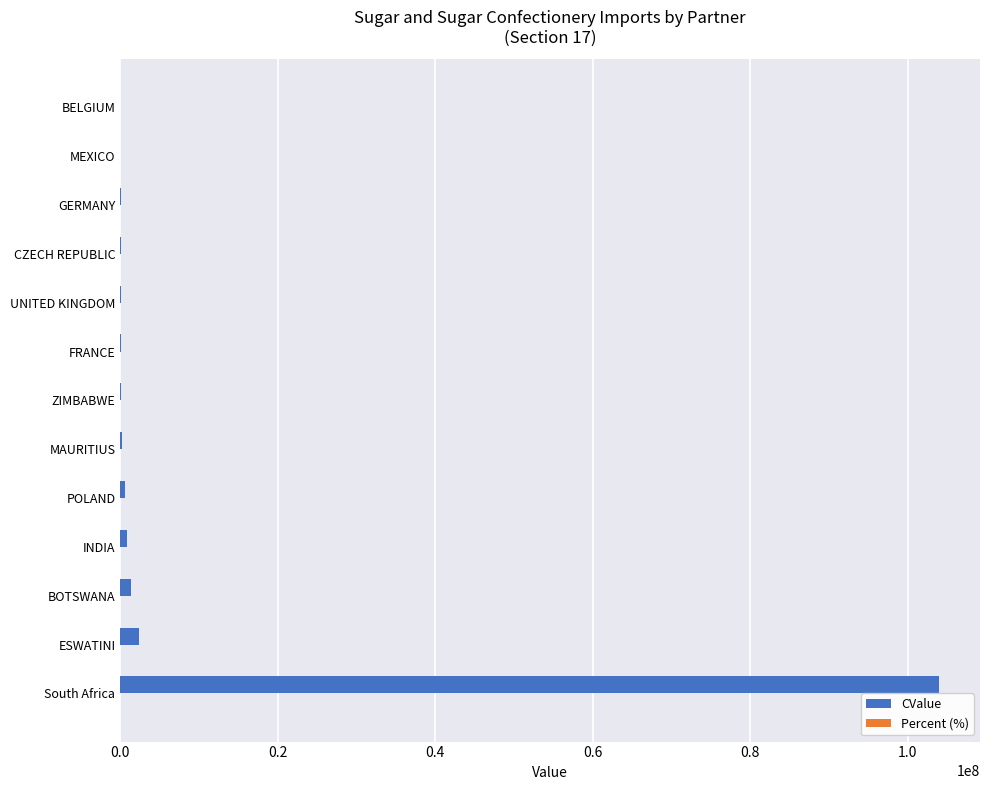

What is the greatest value displayed?

103971042.3